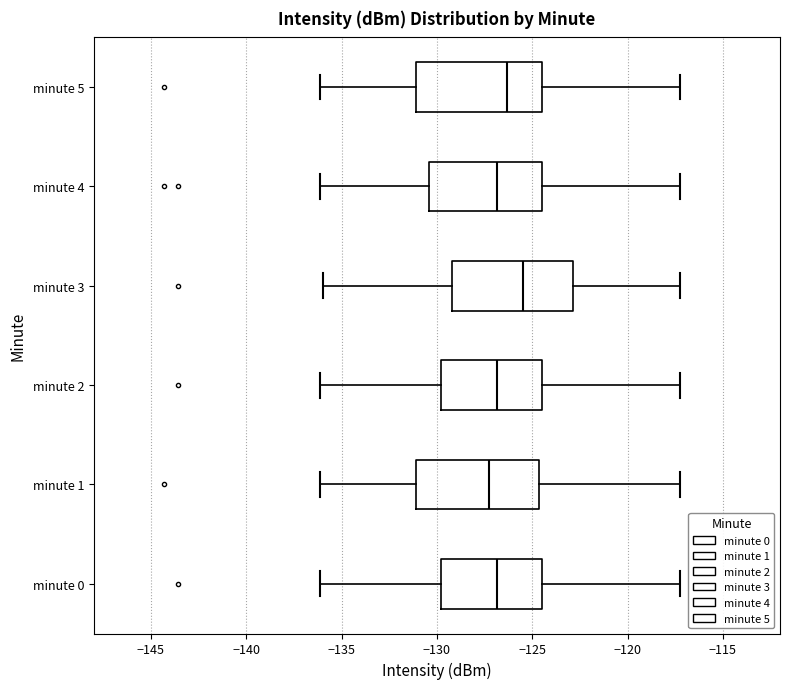

Reading bottom to top, transcribe this box plot: for each box, give where its median line is, the range the box spans, and where its two whiskers end, as read against the x-axis. The values are not printed on the chart, so give them approximately, as read against the axis.

minute 0: median -127.0, box -130.0 to -124.5, whiskers -136.0 to -117.0
minute 1: median -127.5, box -131.0 to -124.5, whiskers -136.0 to -117.0
minute 2: median -127.0, box -130.0 to -124.5, whiskers -136.0 to -117.0
minute 3: median -125.5, box -129.0 to -123.0, whiskers -136.0 to -117.0
minute 4: median -127.0, box -130.5 to -124.5, whiskers -136.0 to -117.0
minute 5: median -126.5, box -131.0 to -124.5, whiskers -136.0 to -117.0